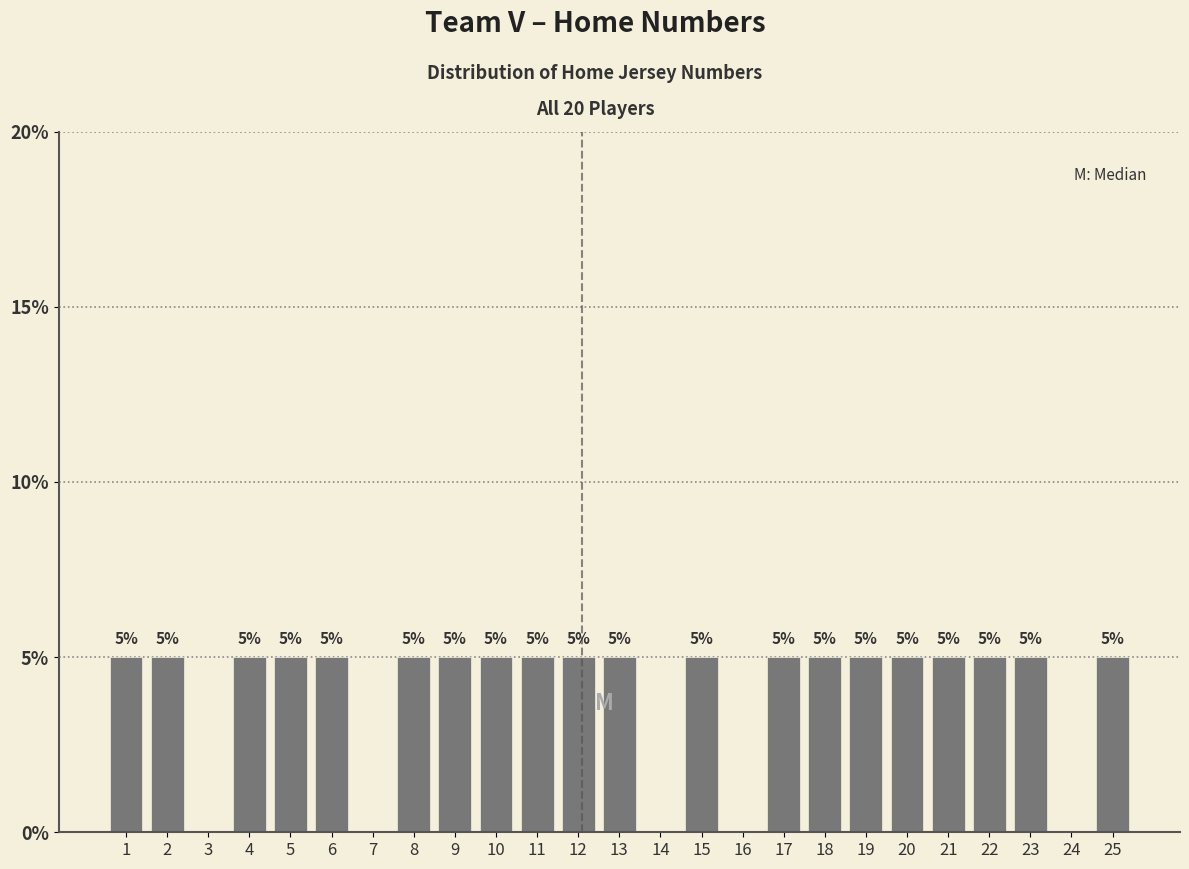

Reading right to left, transcribe all the data shown in this chart.

25=5	24=0	23=5	22=5	21=5	20=5	19=5	18=5	17=5	16=0	15=5	14=0	13=5	12=5	11=5	10=5	9=5	8=5	7=0	6=5	5=5	4=5	3=0	2=5	1=5